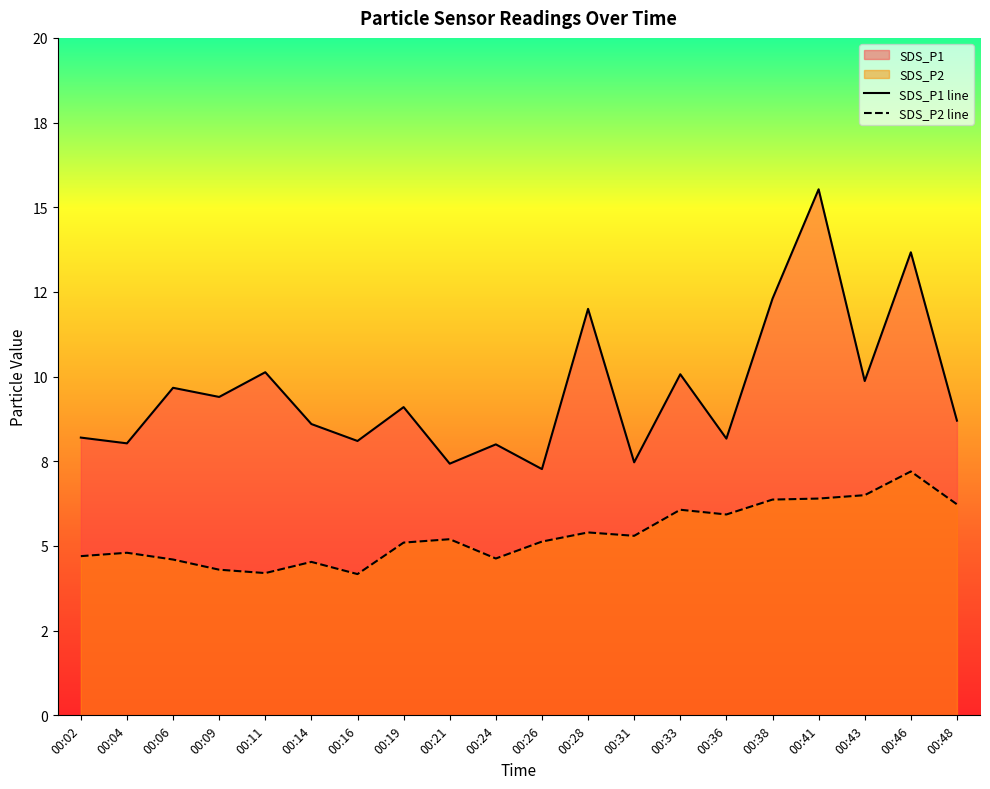

Is it true that SDS_P2 equals 9.5 at 00:48?

False